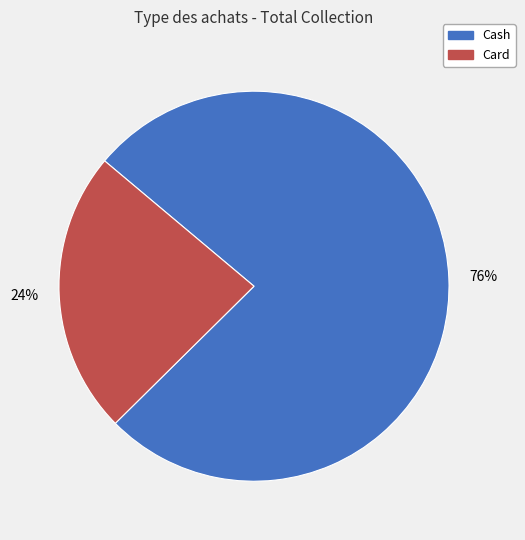

Which slice is the smallest?

Card